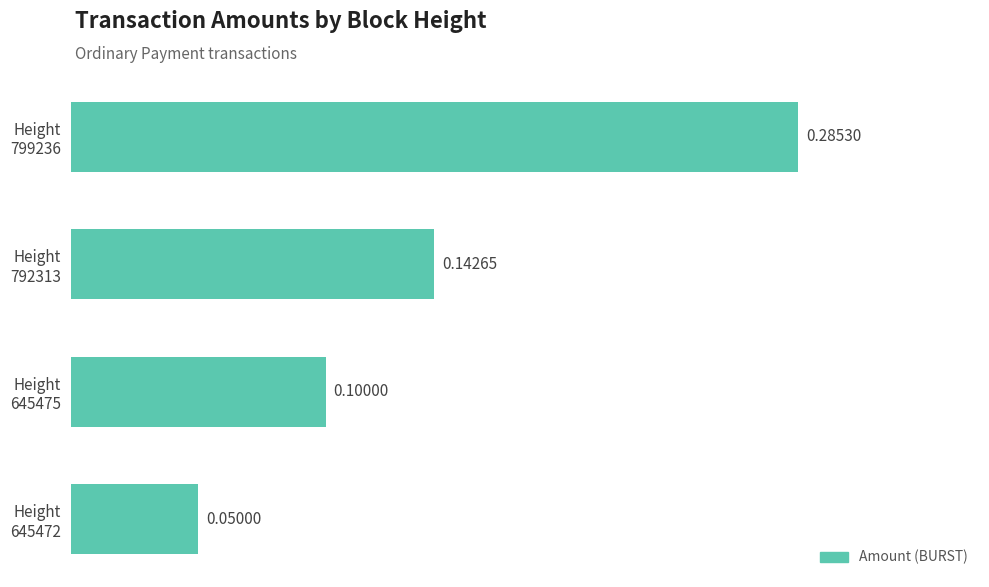

What is the sum of all values?

0.6